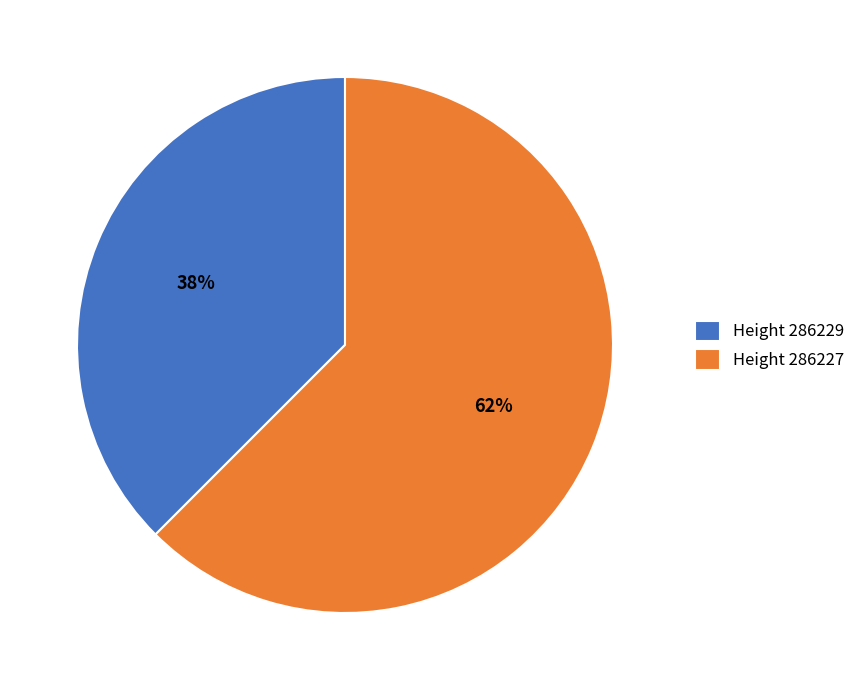

What is the smallest slice in the pie chart?

Height 286229